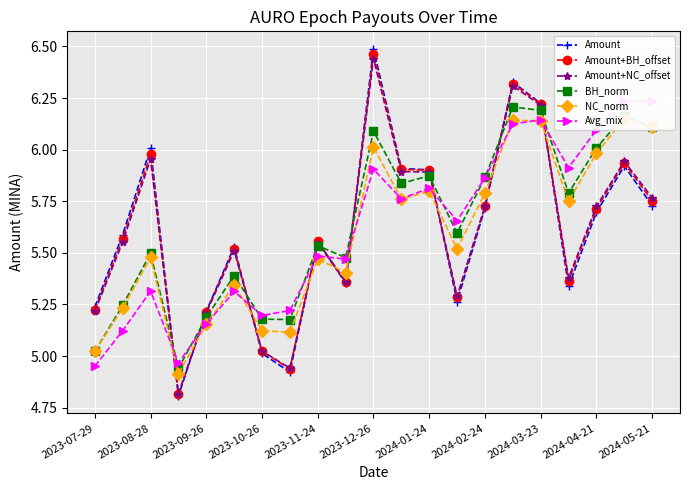

Is the value of Amount+NC_offset at 2023-12-26 greater than the value of Amount+BH_offset at 2023-07-29?

Yes